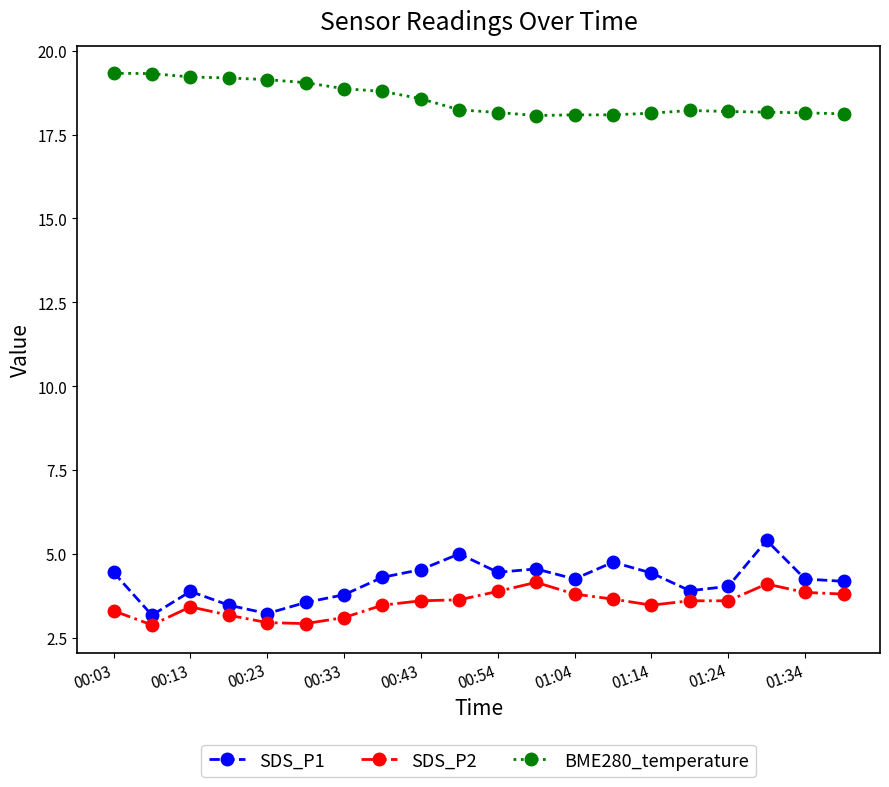

What are all the series names shown in the legend?

SDS_P1, SDS_P2, BME280_temperature